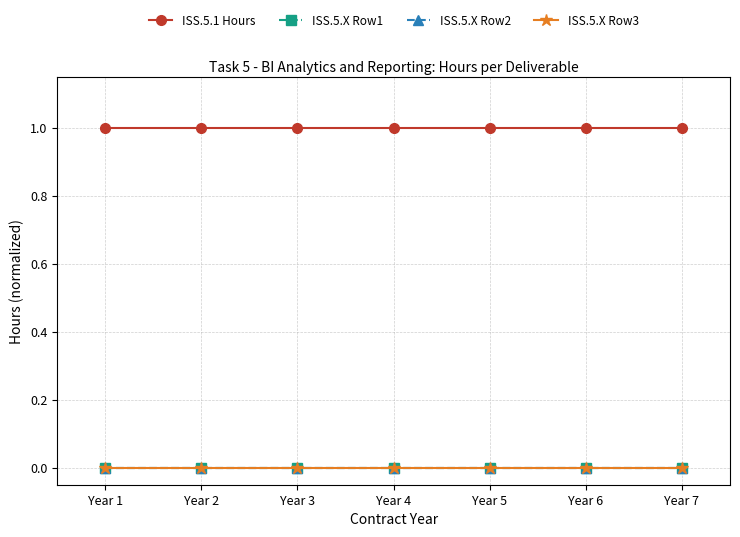

What is the difference between the highest and lowest values at Year 4?

1